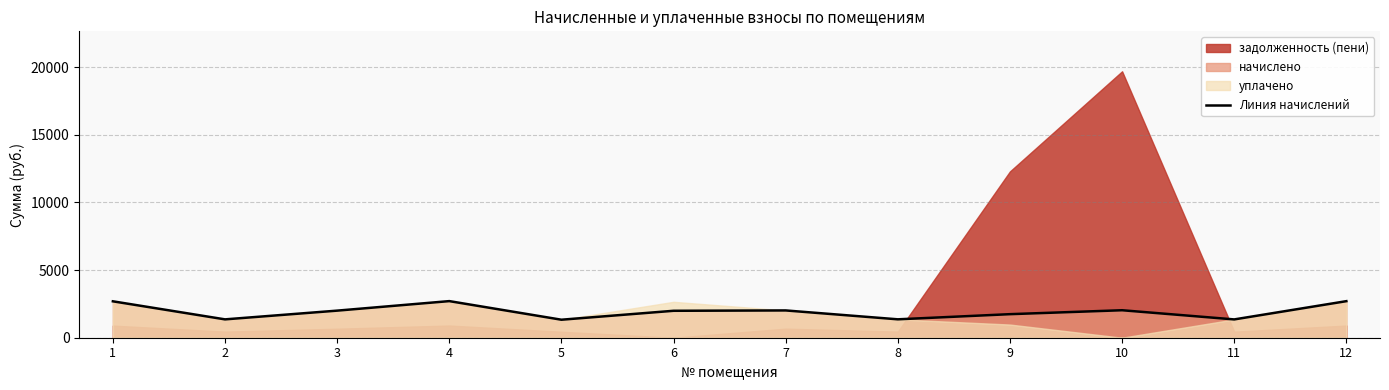

True or false: the data has more than 1 interior local peaks.

True